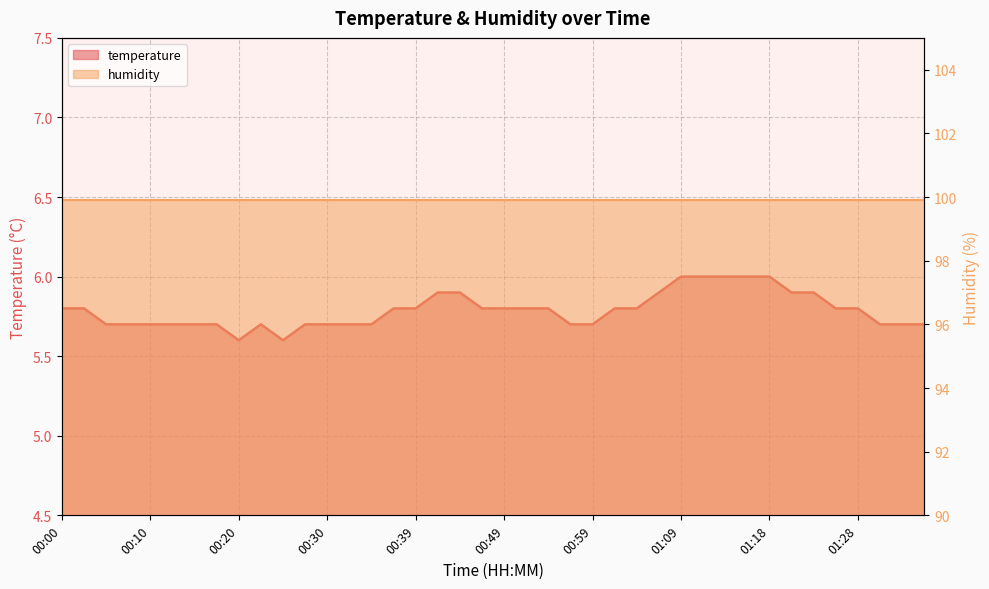

The value at 01:31 is 3.8. True or false?

False